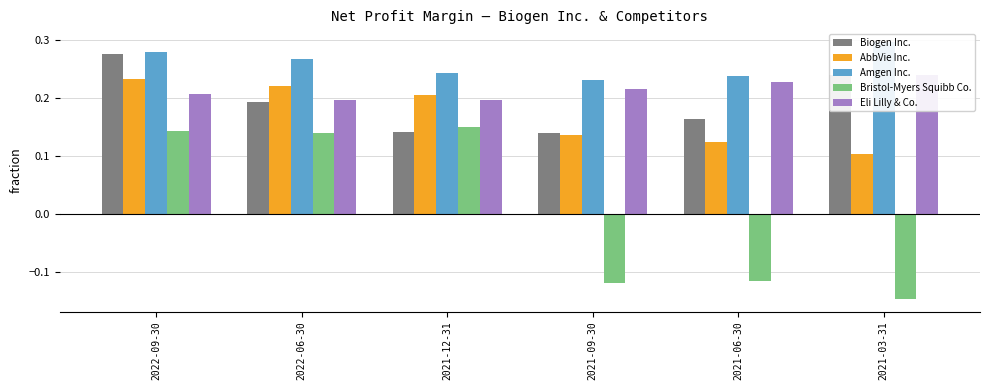

What is the spread (max minus min) of values at 2021-12-31?

0.1